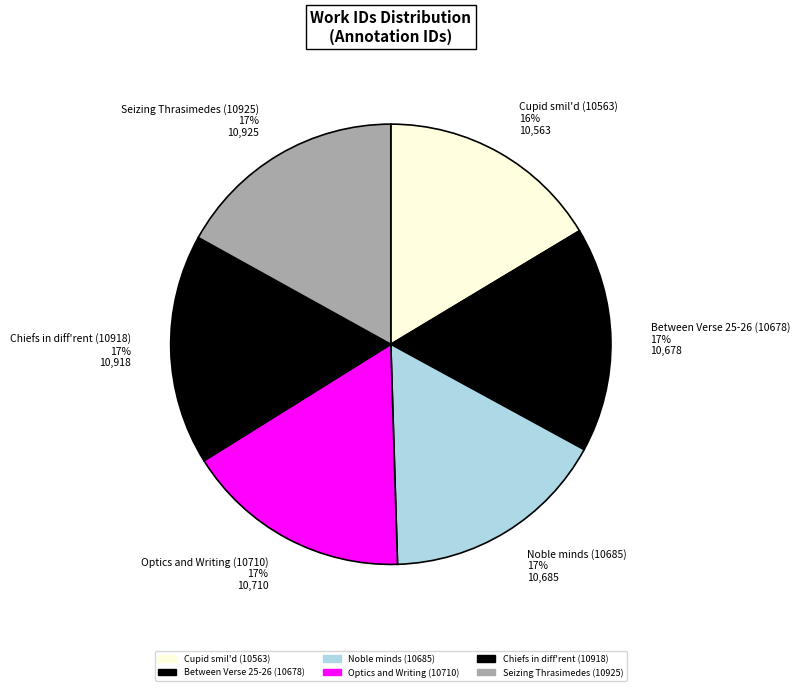

True or false: Optics and Writing (10710) accounts for 4% of the total.

False